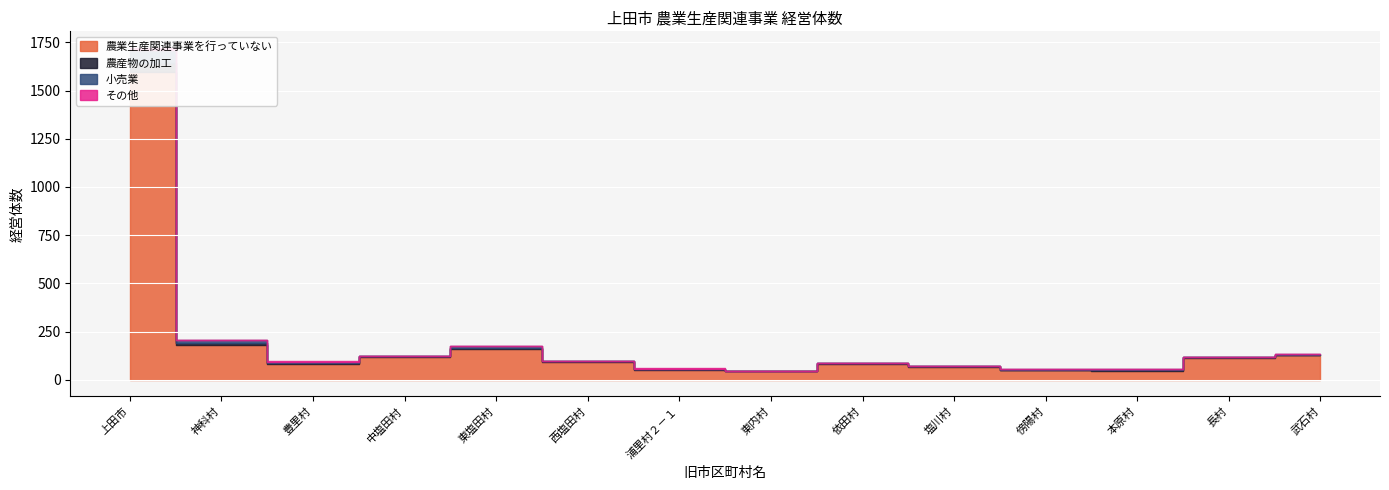

Is it true that その他 equals 1 at 神科村?

True